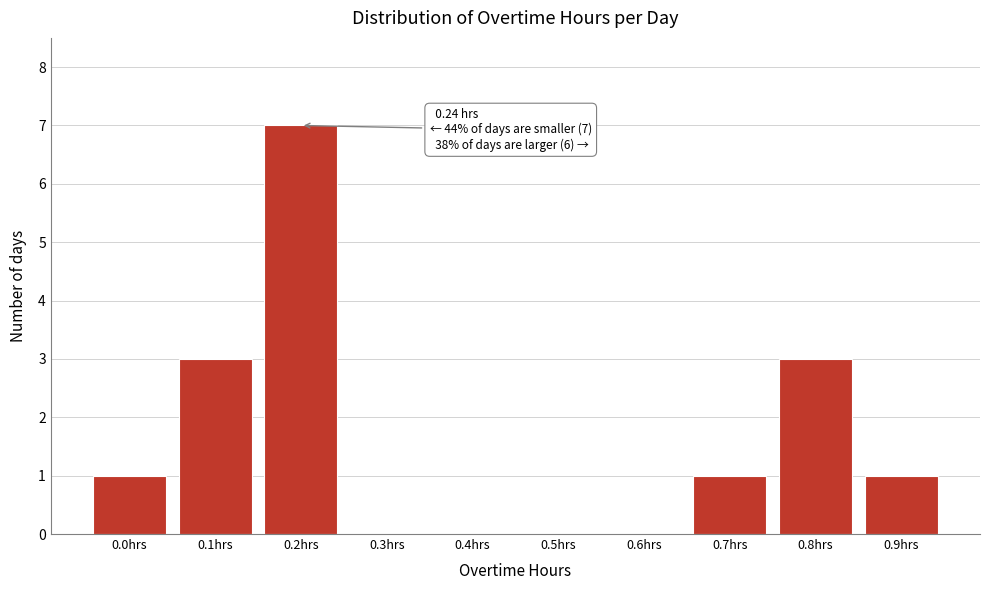

Reading right to left, transcribe all the data shown in this chart.

0.9hrs=1	0.8hrs=3	0.7hrs=1	0.6hrs=0	0.5hrs=0	0.4hrs=0	0.3hrs=0	0.2hrs=7	0.1hrs=3	0.0hrs=1